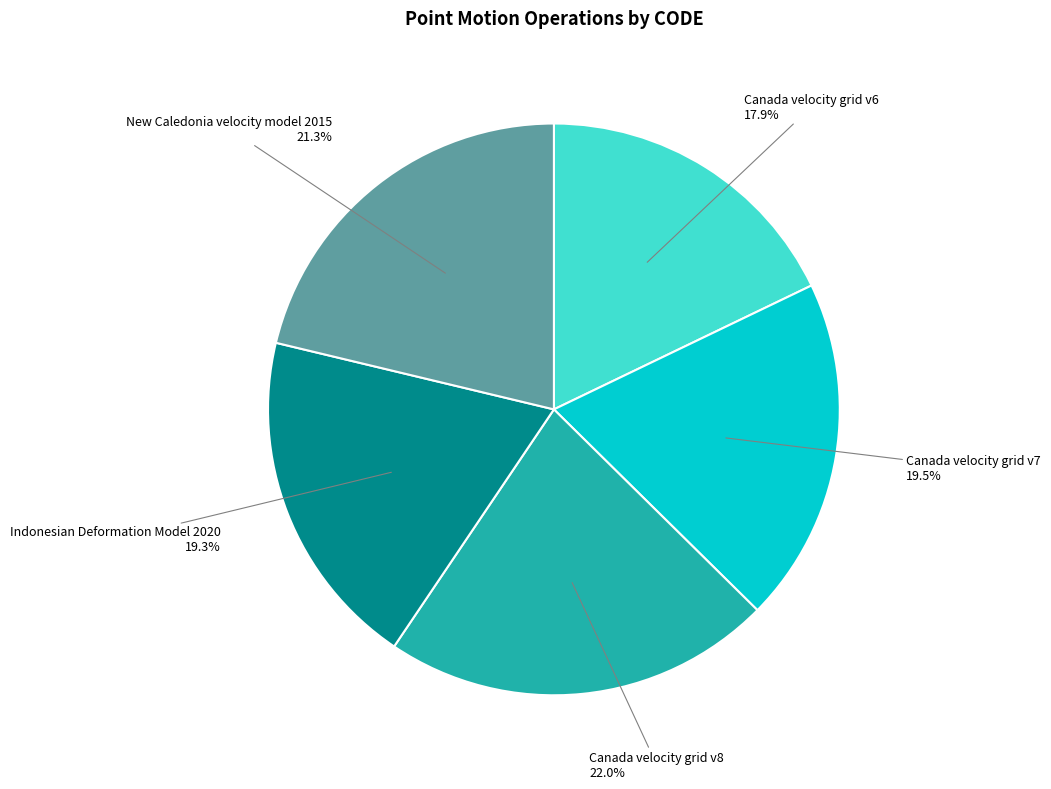

Which slice is the largest?

Canada velocity grid v8